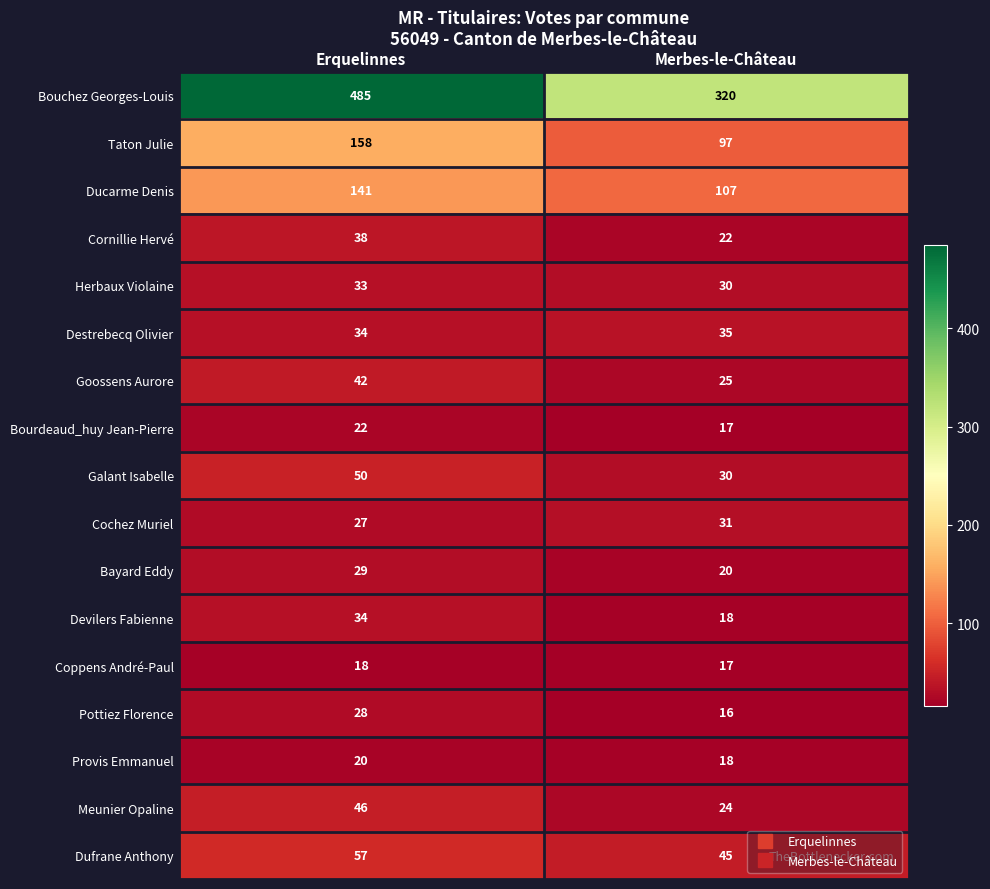

At which category is the sum across all series the highest?

Erquelinnes